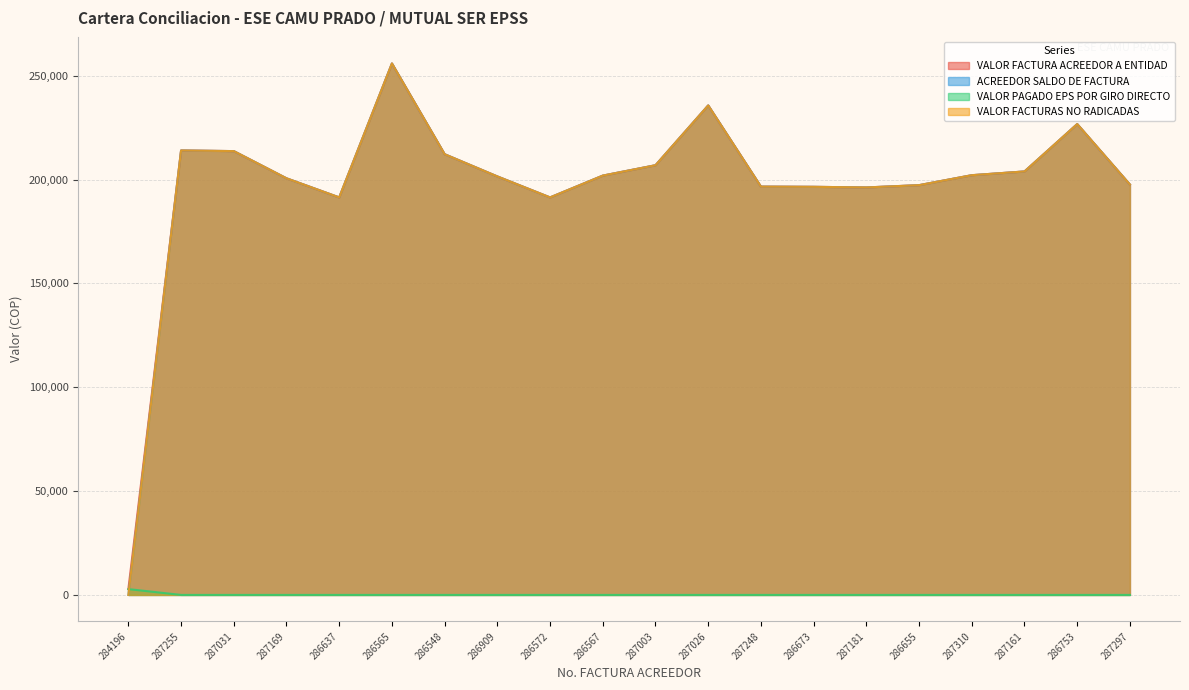

Where is the first local maximum for ACREEDOR SALDO DE FACTURA?

287255